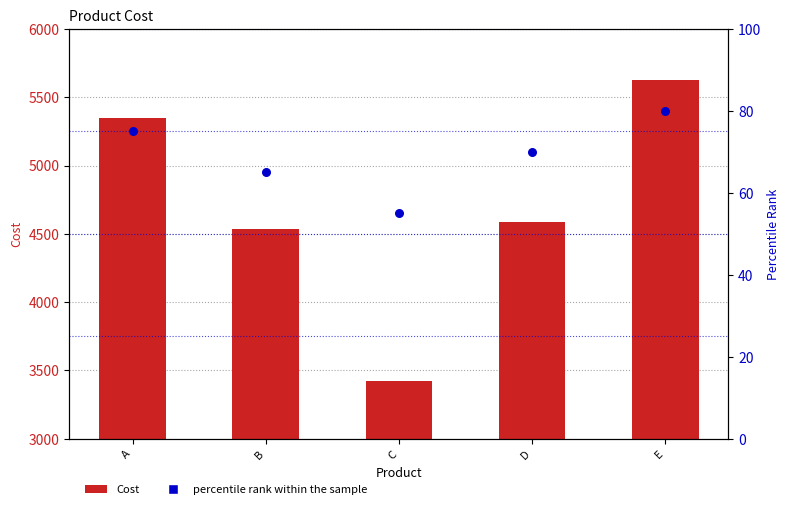

Is the value of percentile rank within the sample at E greater than the value of Cost at A?

No